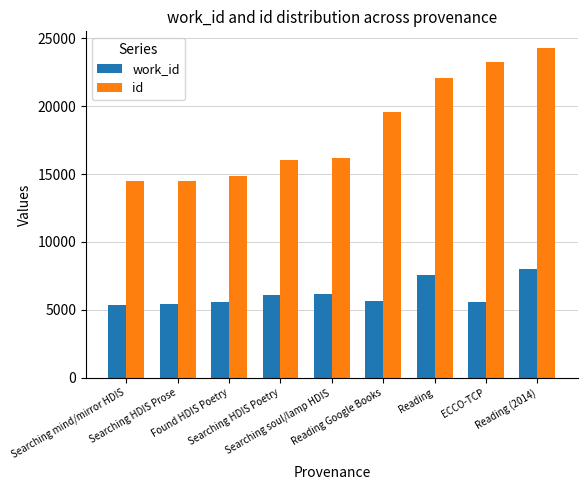

Rank the series by their average value, from lowest to highest.

work_id, id